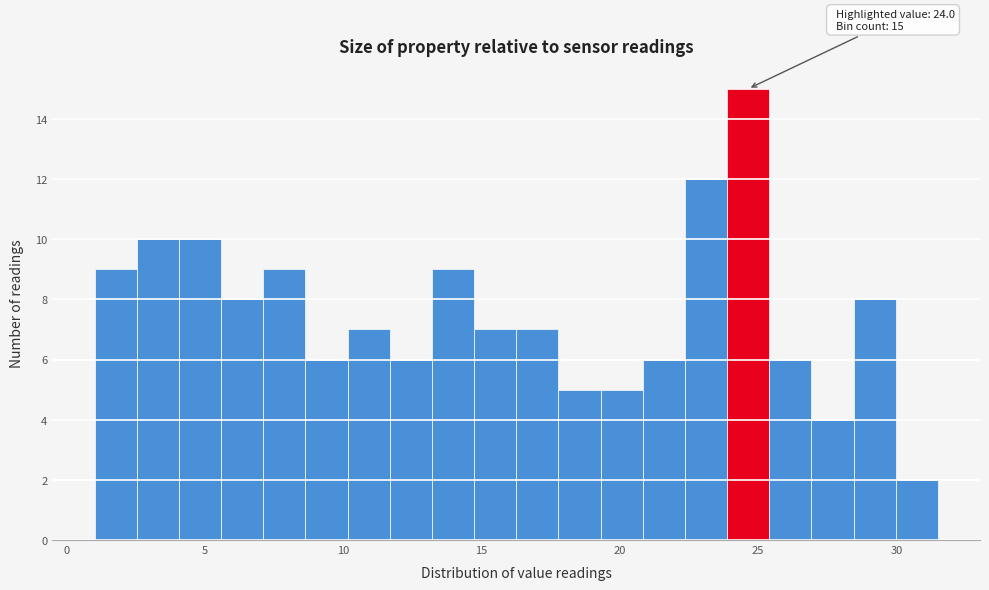

Around what value on the x-axis is the tallest bar? Give the approximate position of its centre, as read against the axis.

24.5